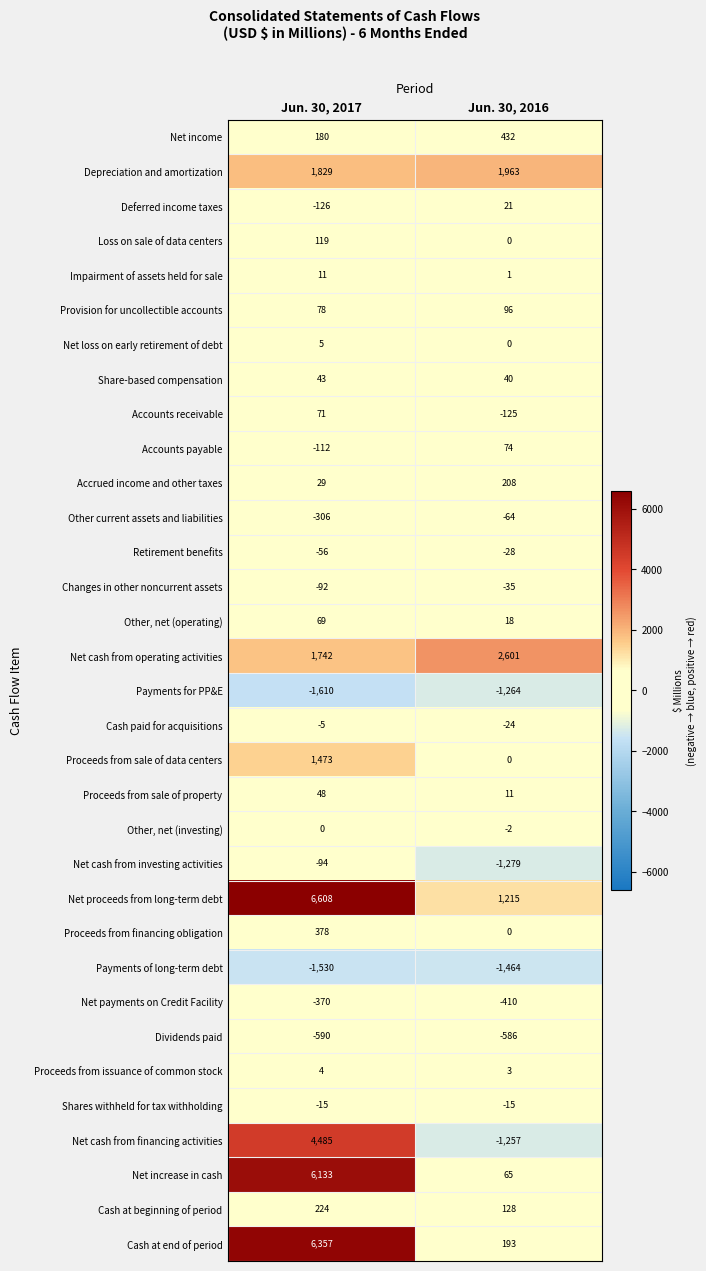

What is the maximum value shown in the chart?

6608